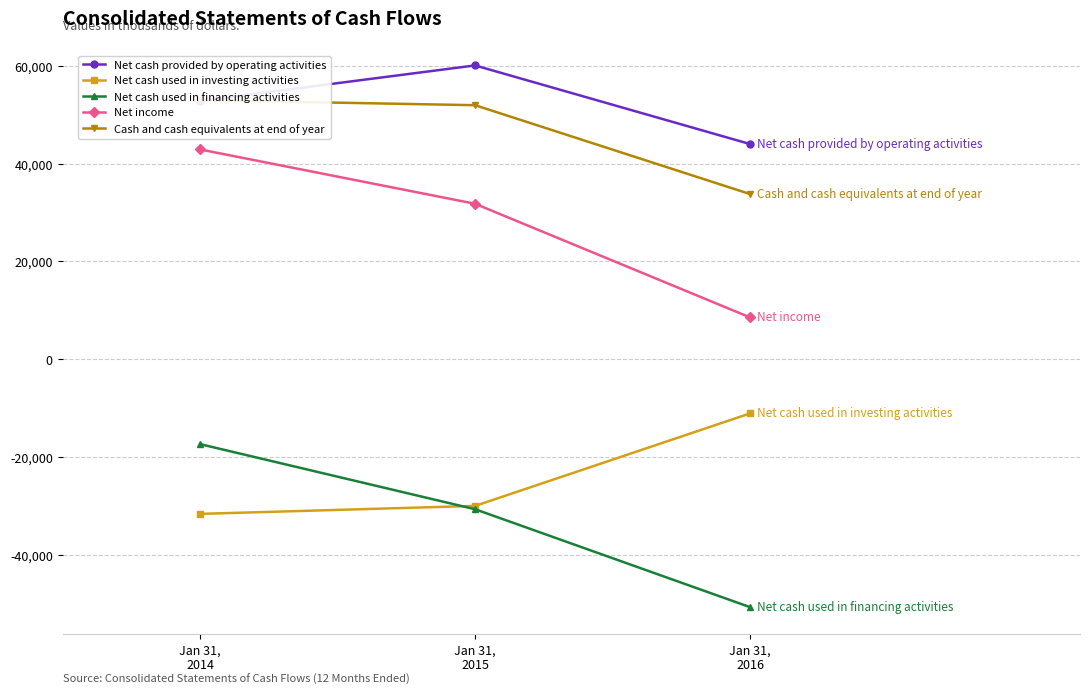

Is the value of Cash and cash equivalents at end of year at Jan 31,
2015 greater than the value of Net cash provided by operating activities at Jan 31,
2015?

No